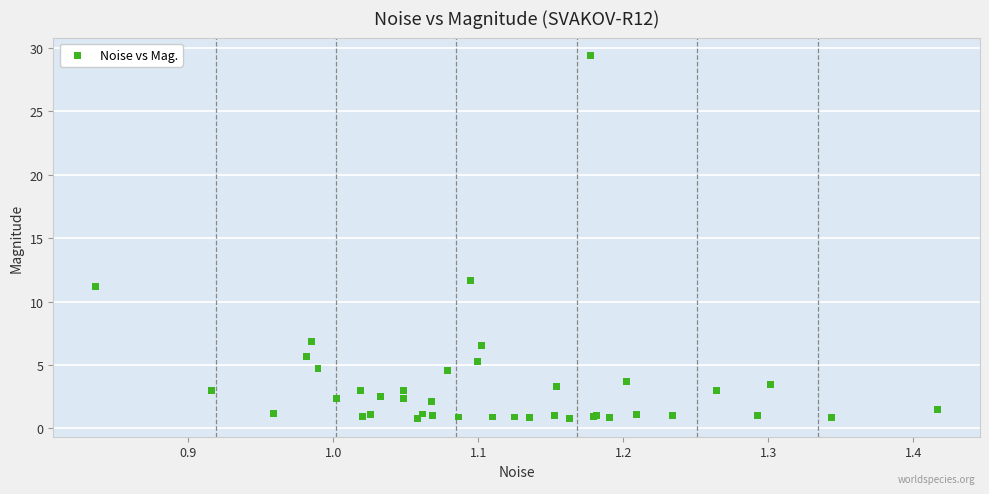

What Y value in the scatter plot is closest to 15?

11.7